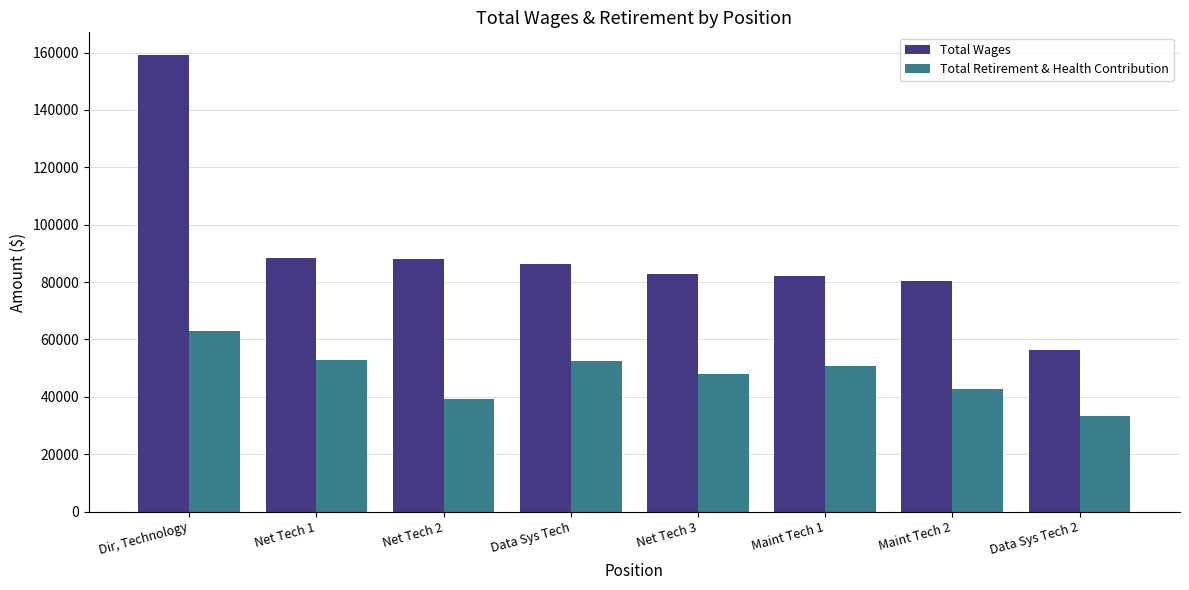

What is the smallest value displayed?

33345